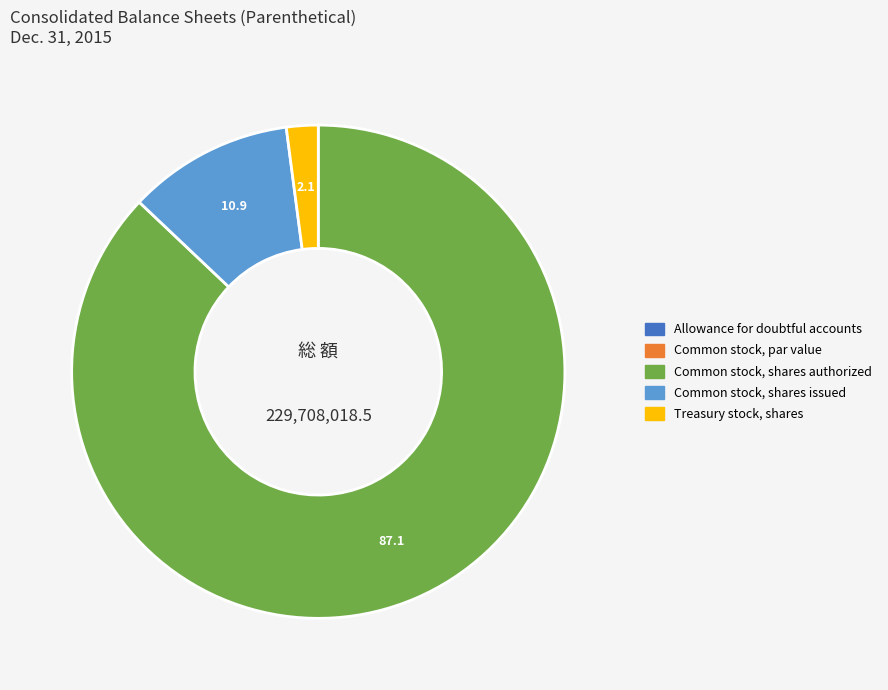

Which category has the biggest portion of the pie?

Common stock, shares authorized